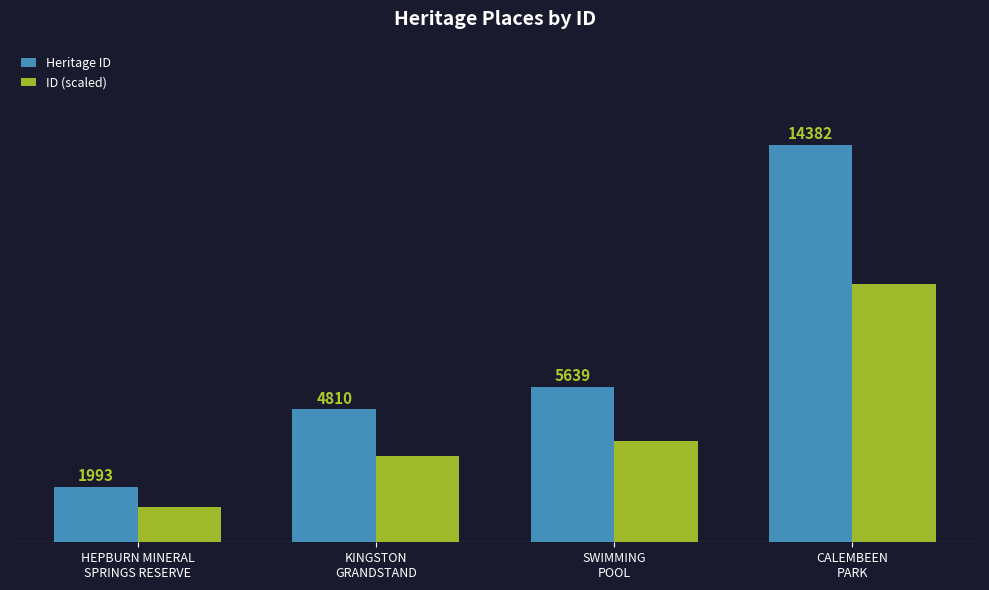

Which series has the largest total across all categories?

Heritage ID